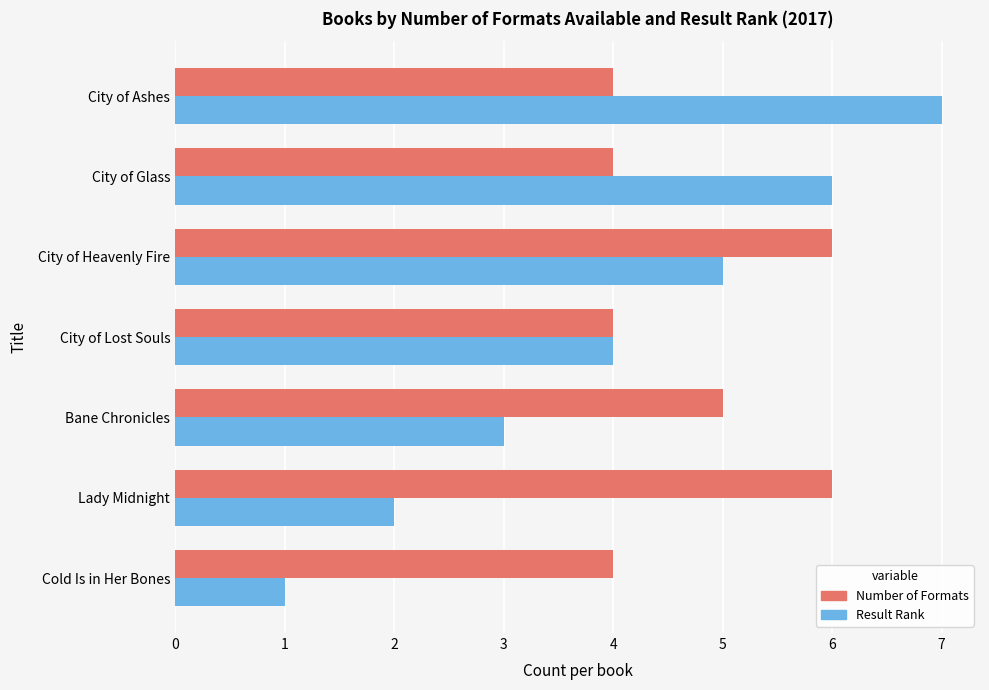

What is the spread (max minus min) of values at City of Ashes?

3